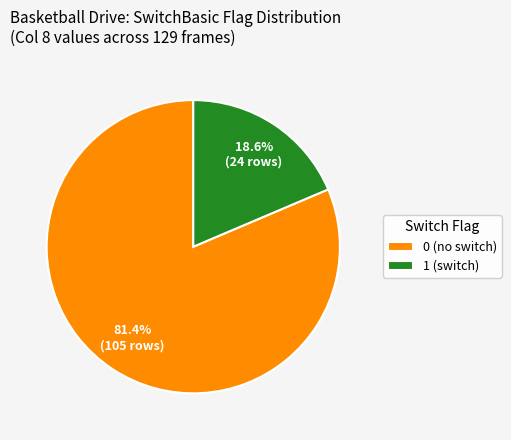

Count the number of slices in the pie.

2